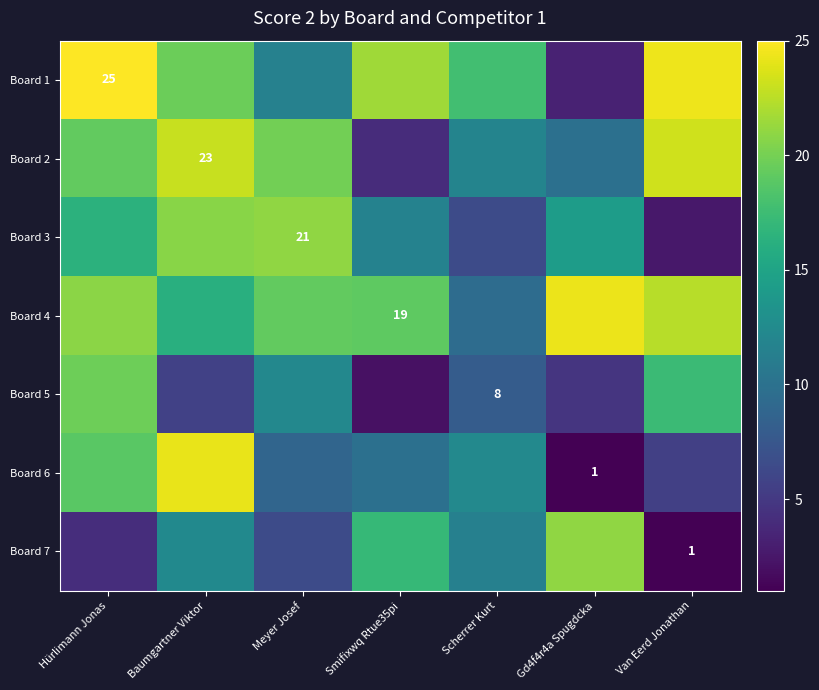

Which category has the highest value in the Board 1 series?

Hürlimann Jonas